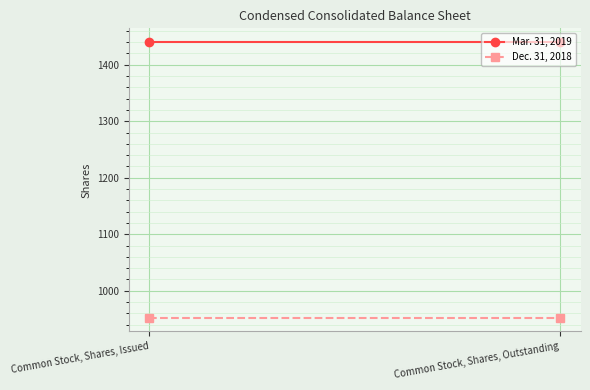

Which has a higher value, Common Stock, Shares, Issued or Common Stock, Shares, Outstanding?

Common Stock, Shares, Issued